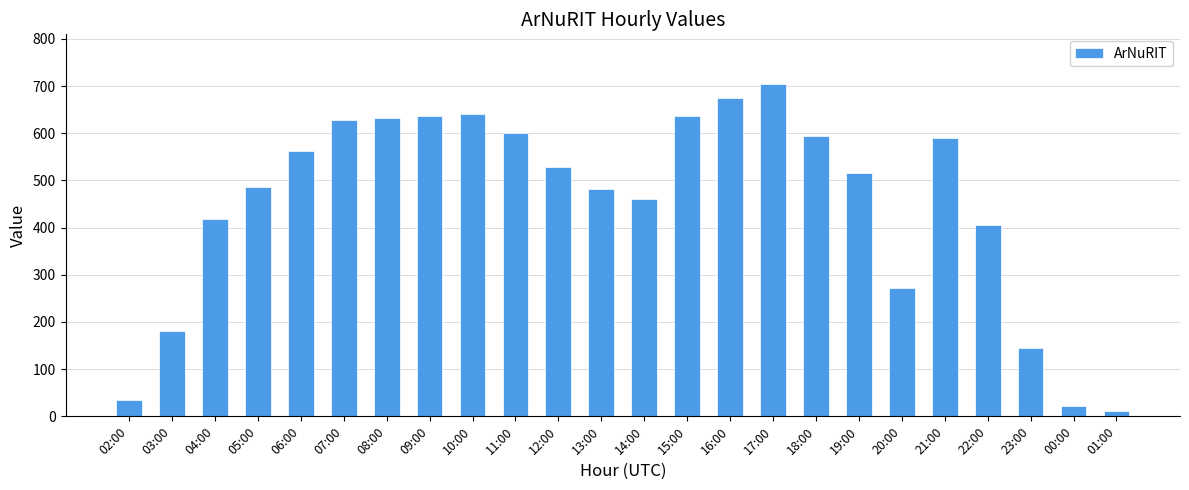

Approximately how many times larger is the value at 14:00 compared to 16:00?

0.7